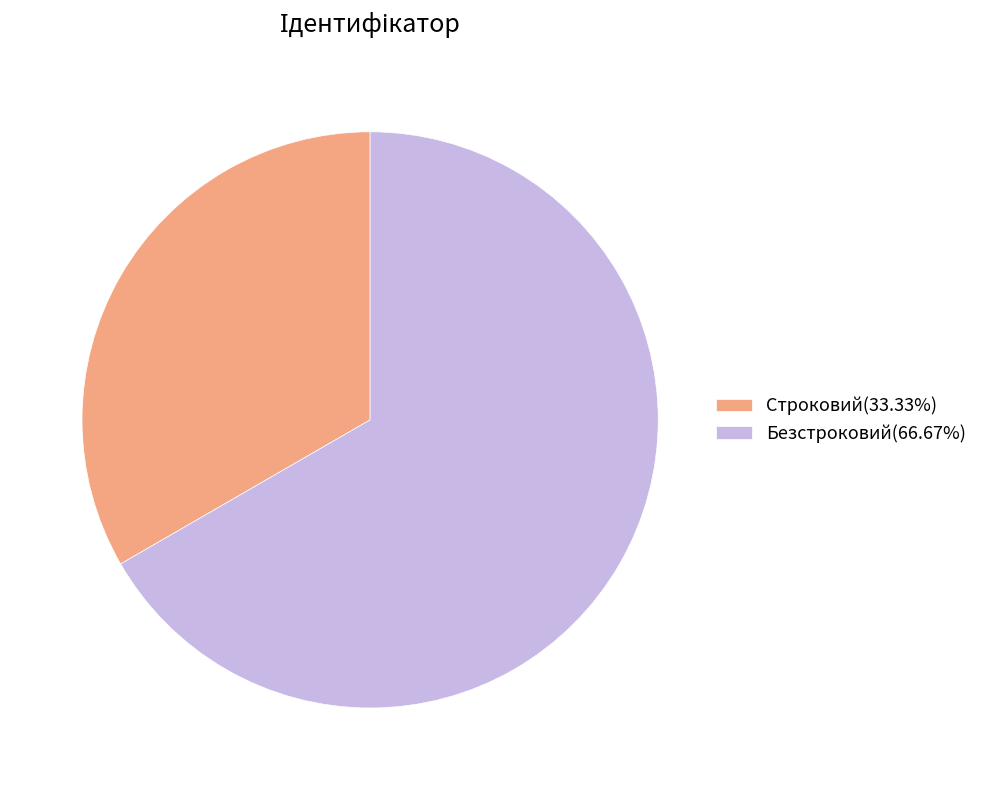

Which has a higher value, Строковий or Безстроковий?

Безстроковий